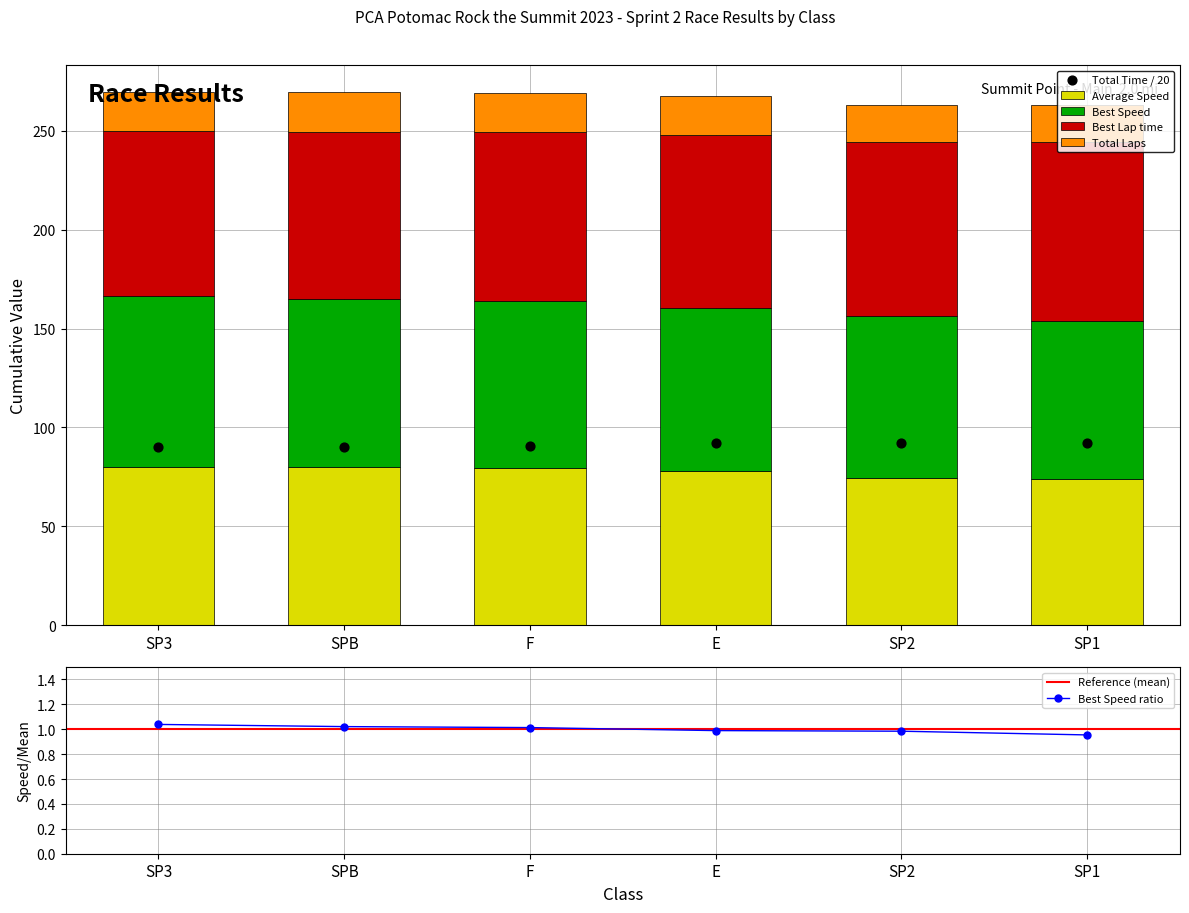

Which series has the largest total across all categories?

Total Time